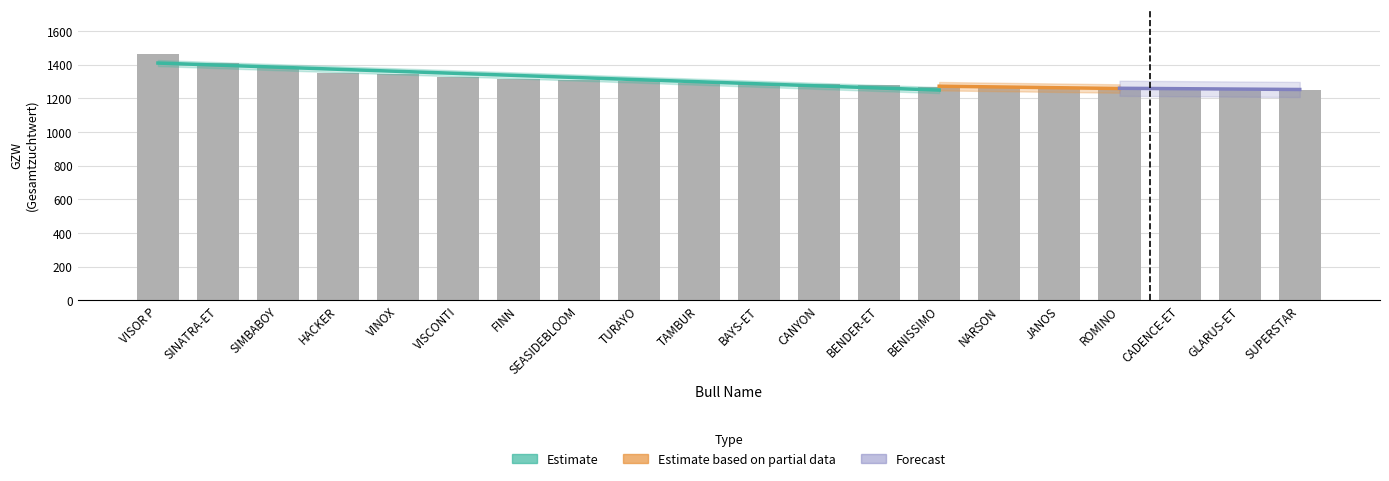

Does the chart contain any negative values?

No